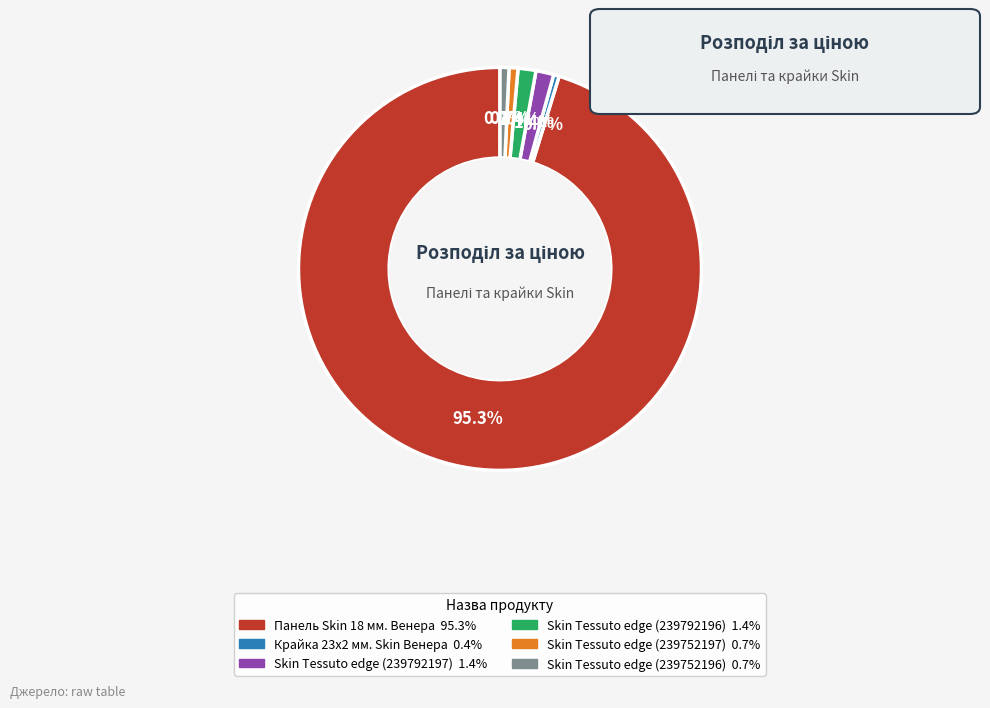

To the nearest percent, what is the difference between the Skin Tessuto edge (239792197) and Skin Tessuto edge (239752197) slice percentages?

1%